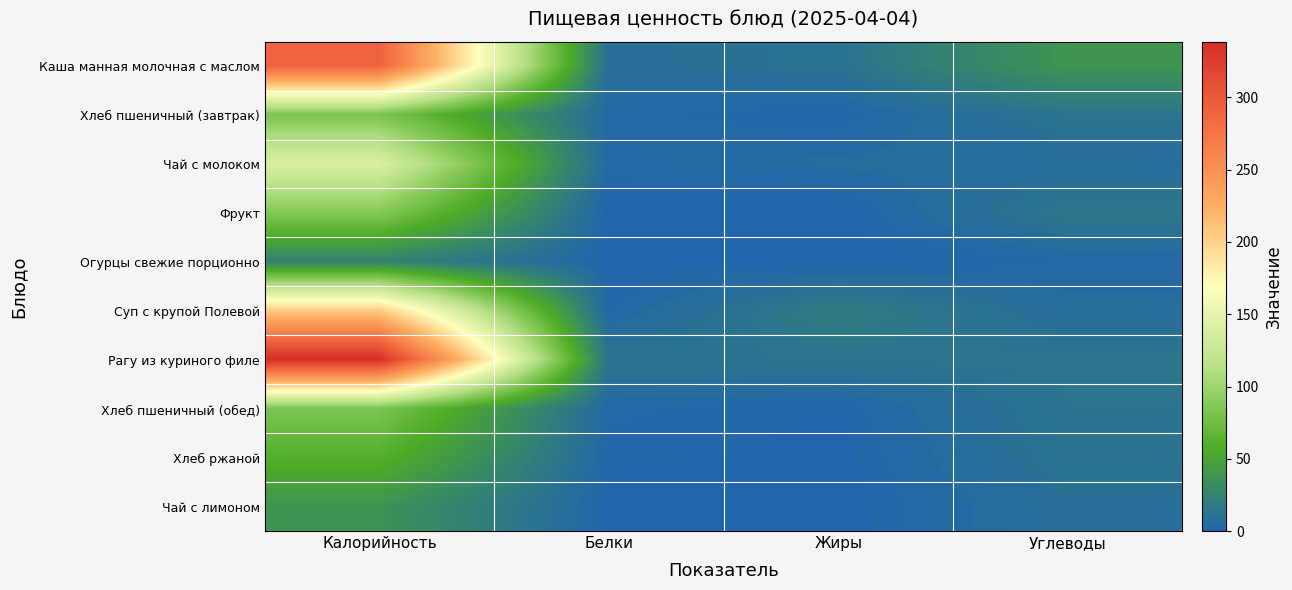

Reading left to right, what are all the values shown in this chart?

Каша манная молочная с маслом: Калорийность=292.1	Белки=8.4	Жиры=11.5	Углеводы=38.8
Хлеб пшеничный (завтрак): Калорийность=82.2	Белки=3.2	Жиры=1.4	Углеводы=13.1
Чай с молоком: Калорийность=140.0	Белки=4.1	Жиры=6.0	Углеводы=6.2
Фрукт: Калорийность=87.0	Белки=0.1	Жиры=0.0	Углеводы=15.0
Огурцы свежие порционно: Калорийность=24.0	Белки=0.4	Жиры=0.0	Углеводы=2.8
Суп с крупой Полевой: Калорийность=205.0	Белки=2.3	Жиры=19.2	Углеводы=6.9
Рагу из куриного филе: Калорийность=338.6	Белки=13.3	Жиры=13.0	Углеводы=14.2
Хлеб пшеничный (обед): Калорийность=82.2	Белки=3.2	Жиры=1.4	Углеводы=13.1
Хлеб ржаной: Калорийность=60.9	Белки=1.9	Жиры=0.3	Углеводы=12.3
Чай с лимоном: Калорийность=37.7	Белки=0.3	Жиры=0.0	Углеводы=9.0